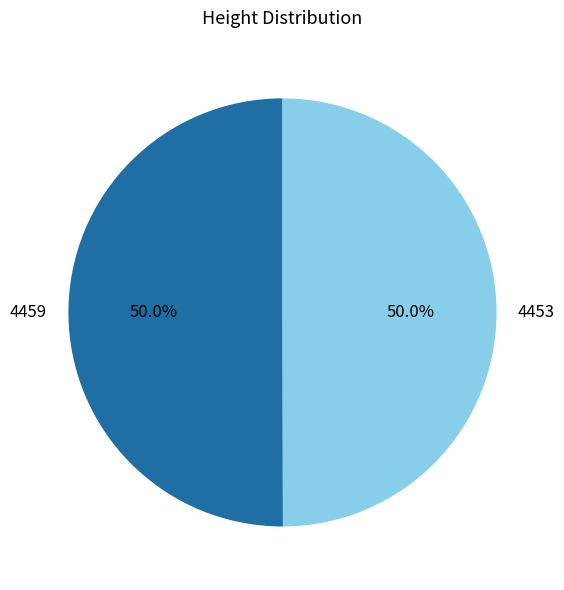

The 4453 slice represents 43% of the pie. True or false?

False